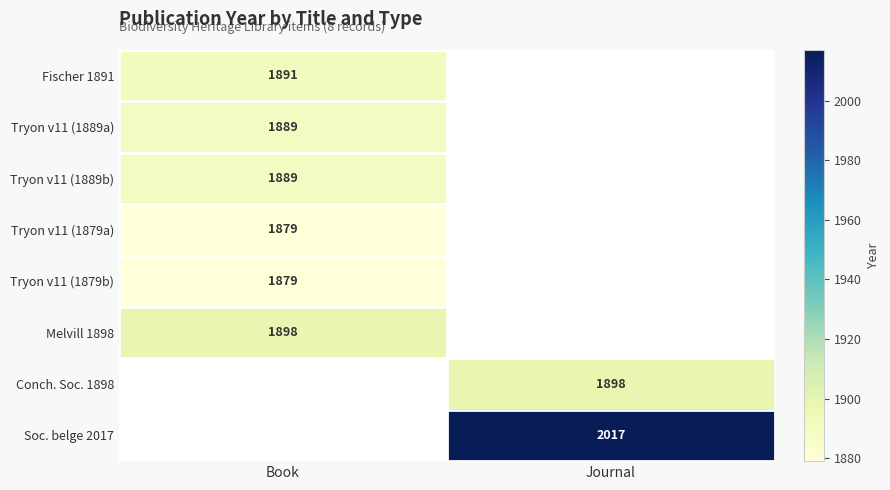

True or false: Tryon v11 (1889a) has a value of 1889 at Book.

True